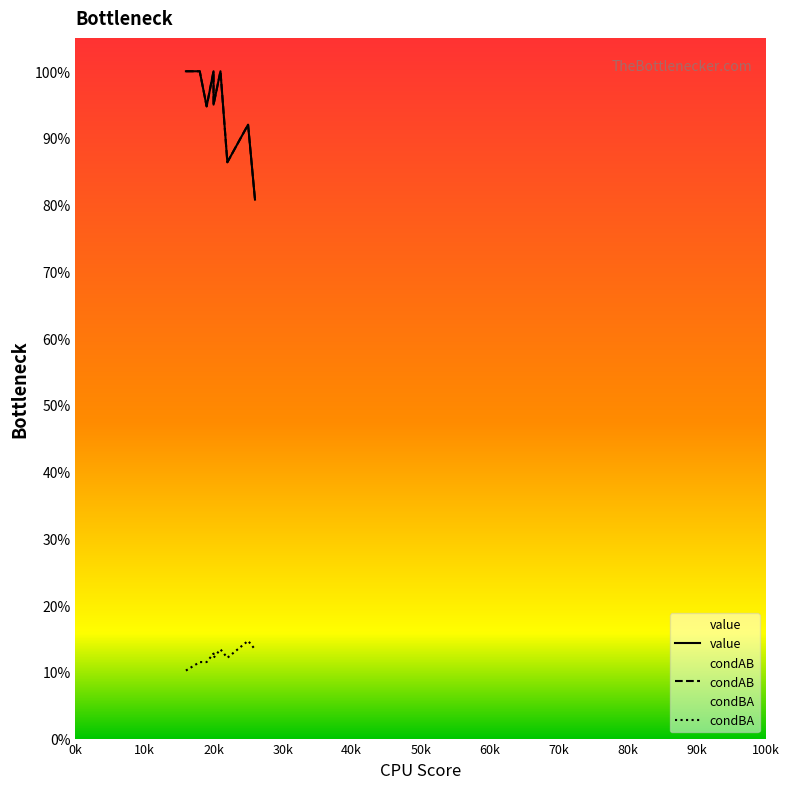

At how many categories does at least one series exceed 0?

16